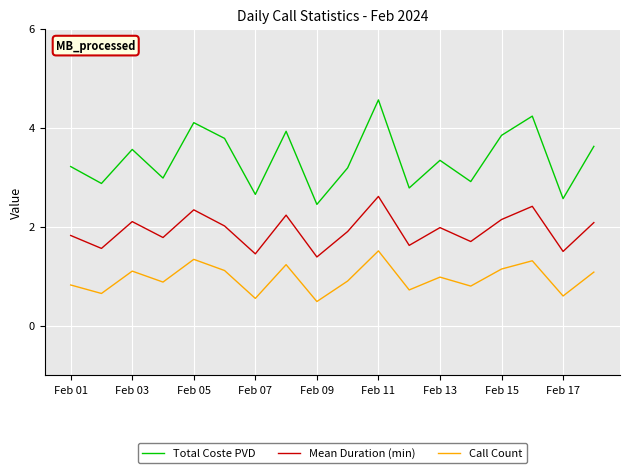

True or false: Call Count and Mean Duration (min) cross at least once.

False